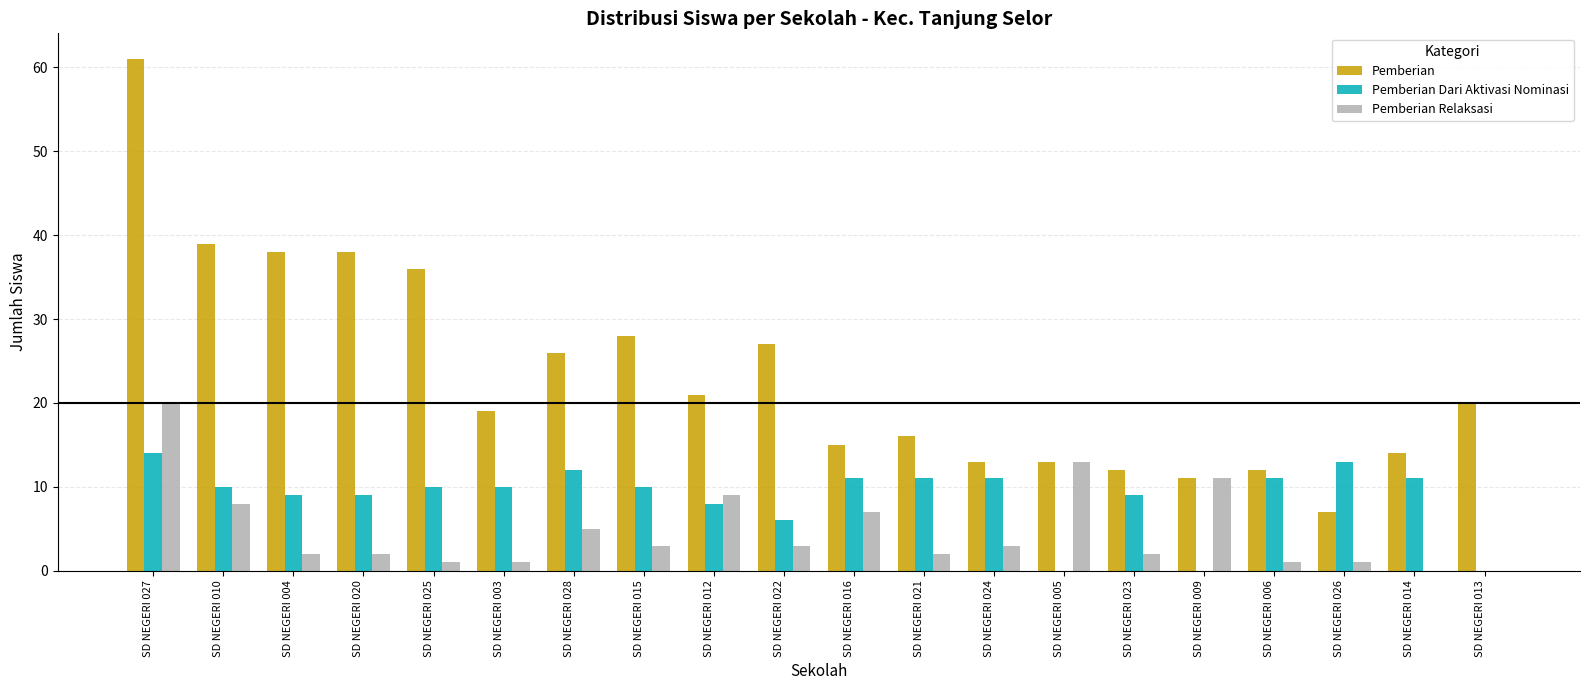

Does the chart contain stacked bars?

No